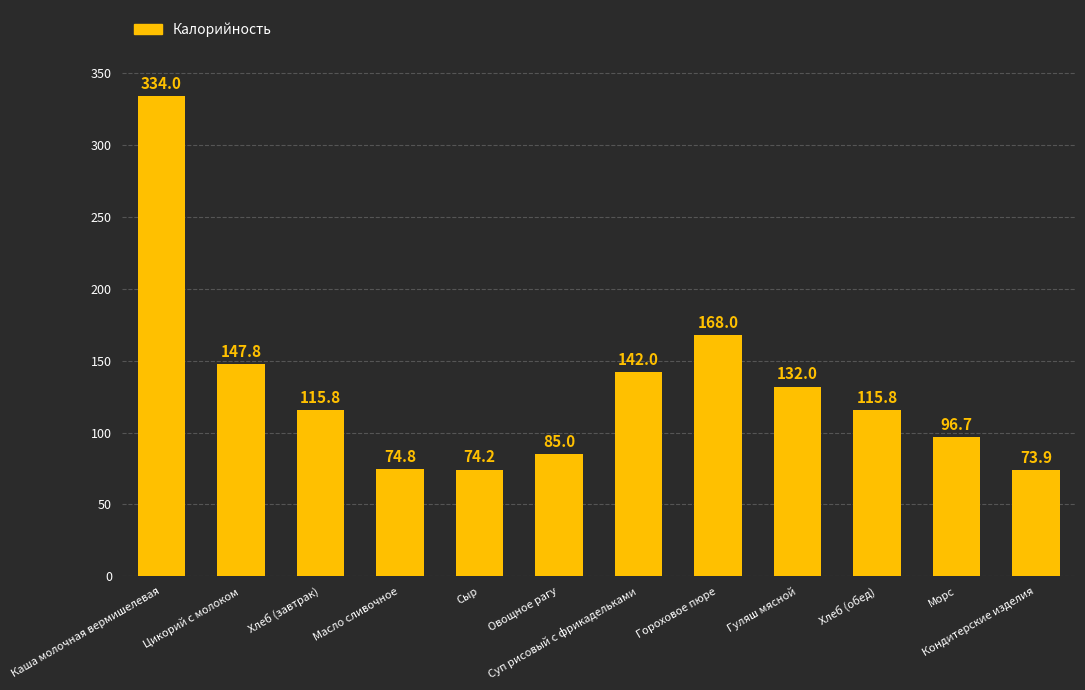

Are the bars horizontal?

No